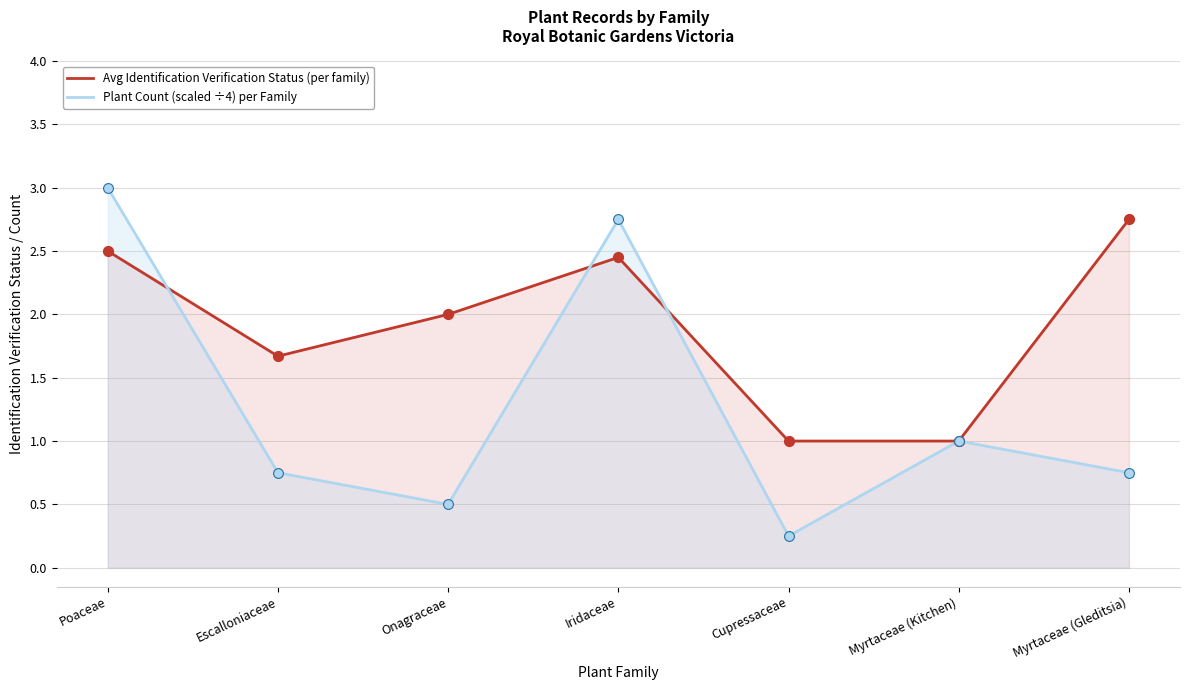

What are all the series names shown in the legend?

Avg Identification Verification Status (per family), Plant Count (scaled ÷4) per Family